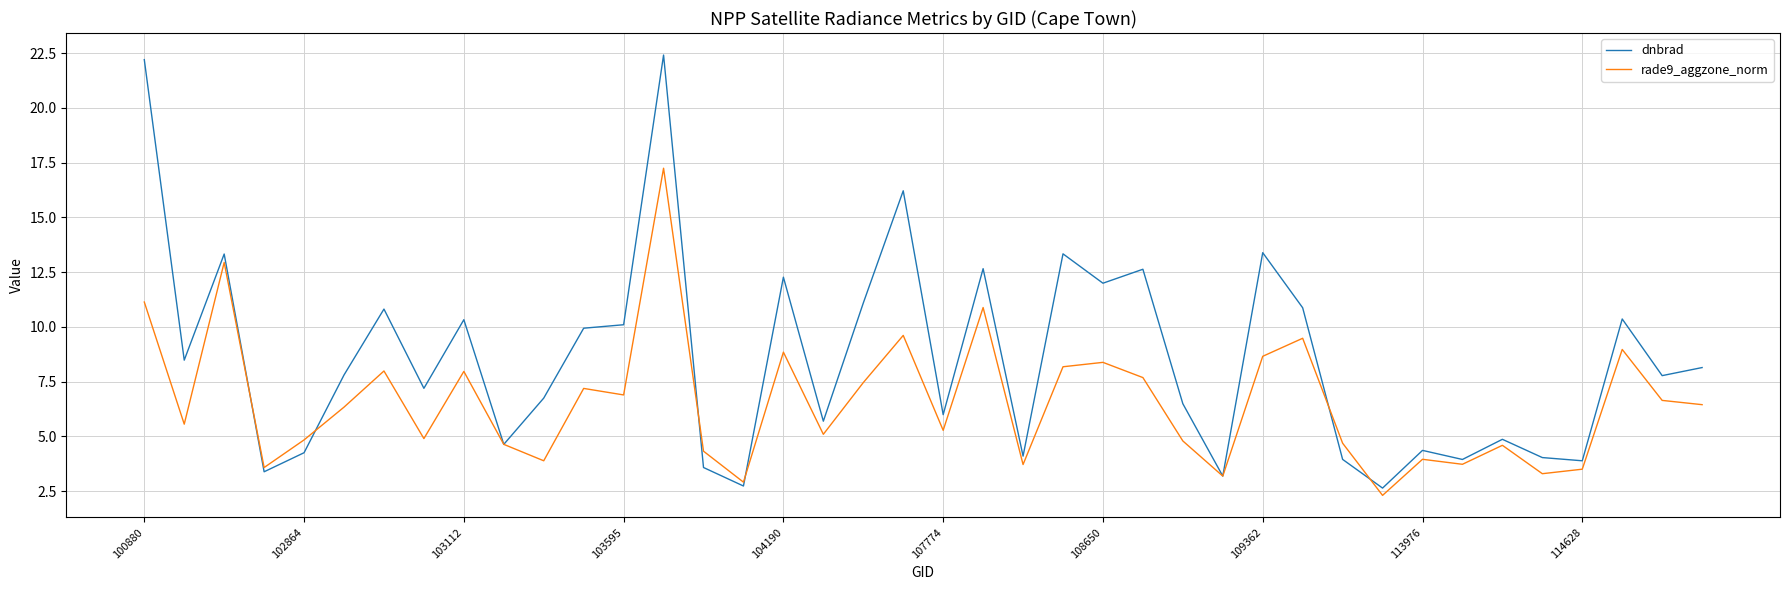

What is the maximum value shown in the chart?

22.4